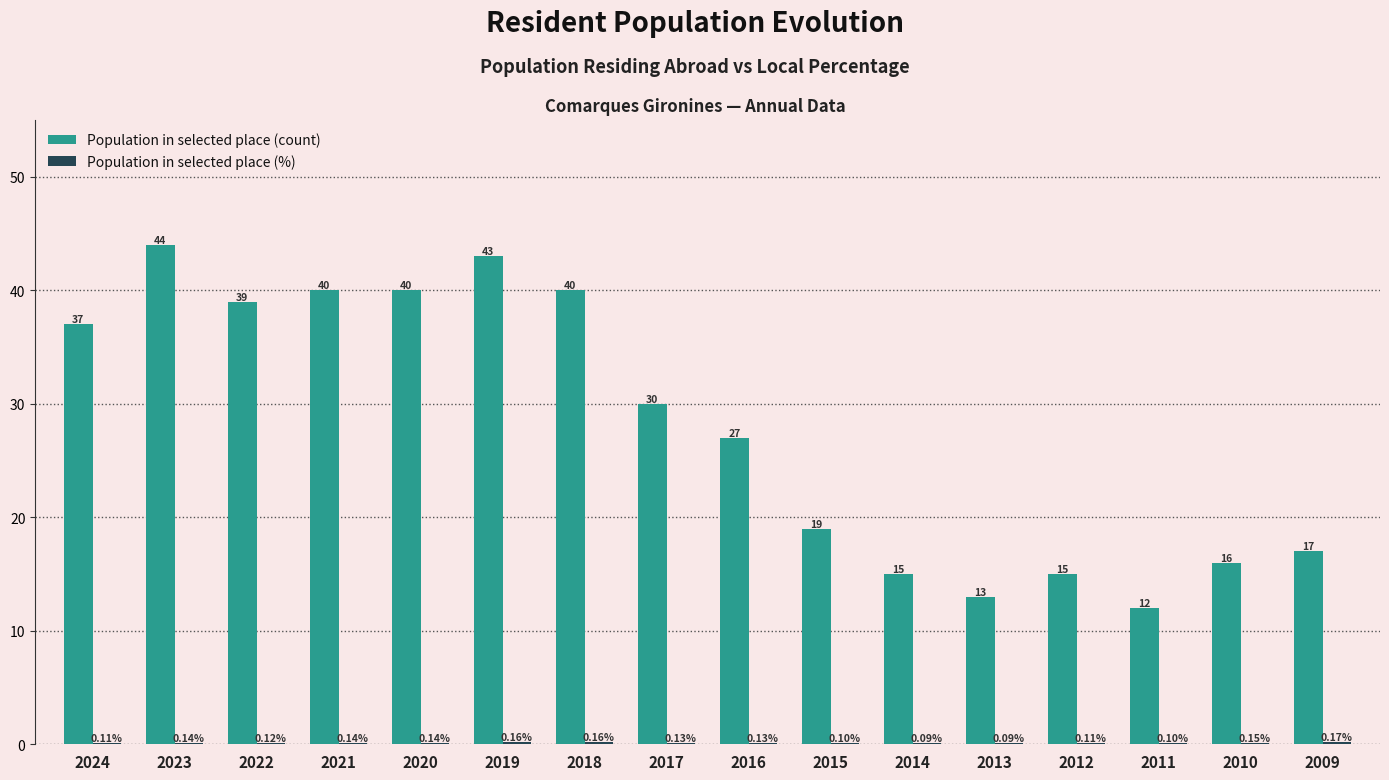

Is it true that Population in selected place (count) equals 39.0 at 2022?

True